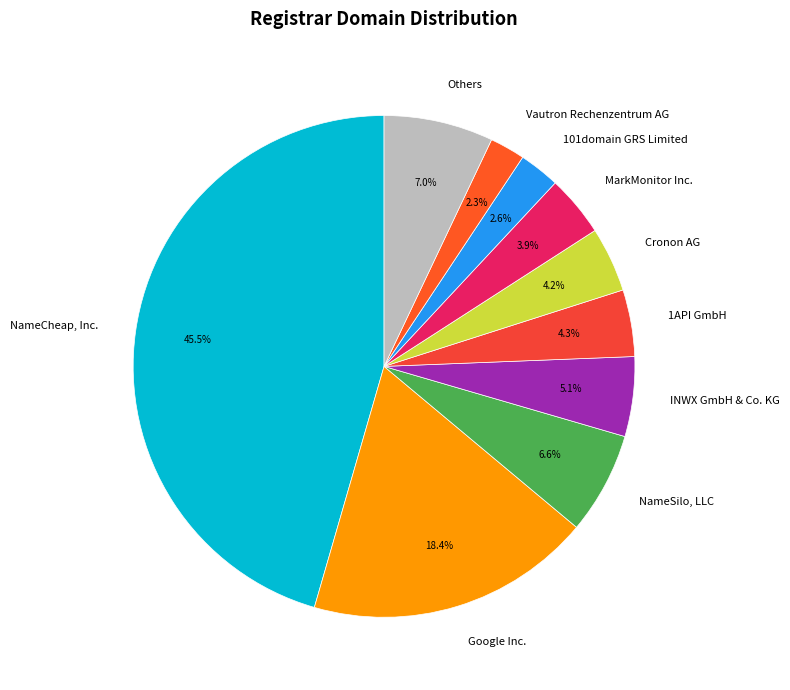

What percentage is the INWX GmbH & Co. KG slice, to the nearest percent?

5%